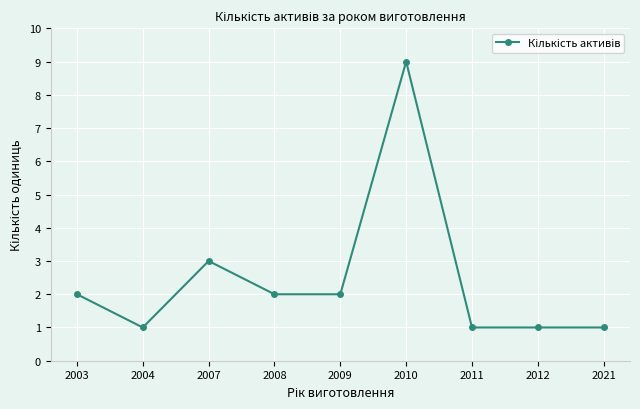

At which label is the value closest to 5?

2007